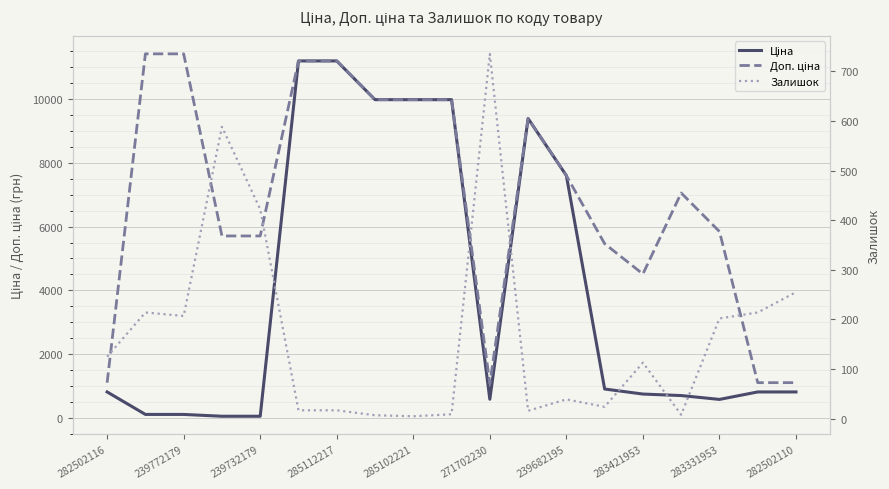

Reading right to left, what are all the values shown in this chart?

Ціна: 818.5	818.5	584.4	705.1	752.2	910.4	7596.5	9384.0	589.9	9975.0	9975.0	9975.0	11188.2	11188.2	57.0	57.0	114.1	114.1	818.5
Доп. ціна: 1109.2	1109.2	5843.9	7051.3	4513.3	5462.3	7596.5	9384.0	1081.7	9975.0	9975.0	9975.0	11188.2	11188.2	5705.0	5705.0	11410.0	11410.0	1109.2
Залишок: 255.0	214.0	202.0	8.0	113.0	24.0	39.0	16.0	735.0	9.0	5.0	7.0	17.0	17.0	422.0	588.0	207.0	214.0	125.0